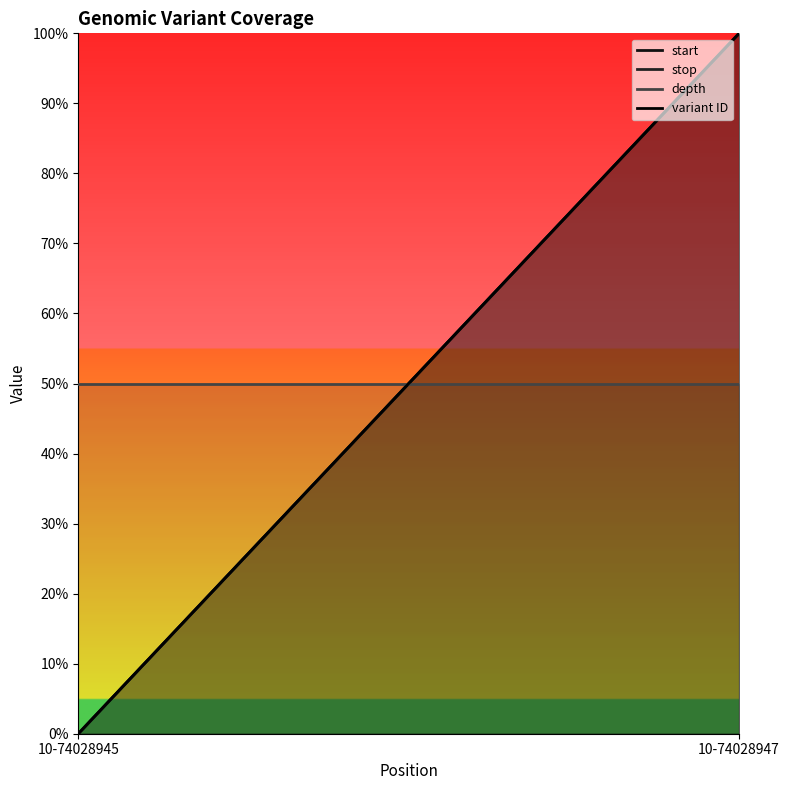

Rank the series at 10-74028947 from lowest to highest value.

depth, start, stop, variant ID